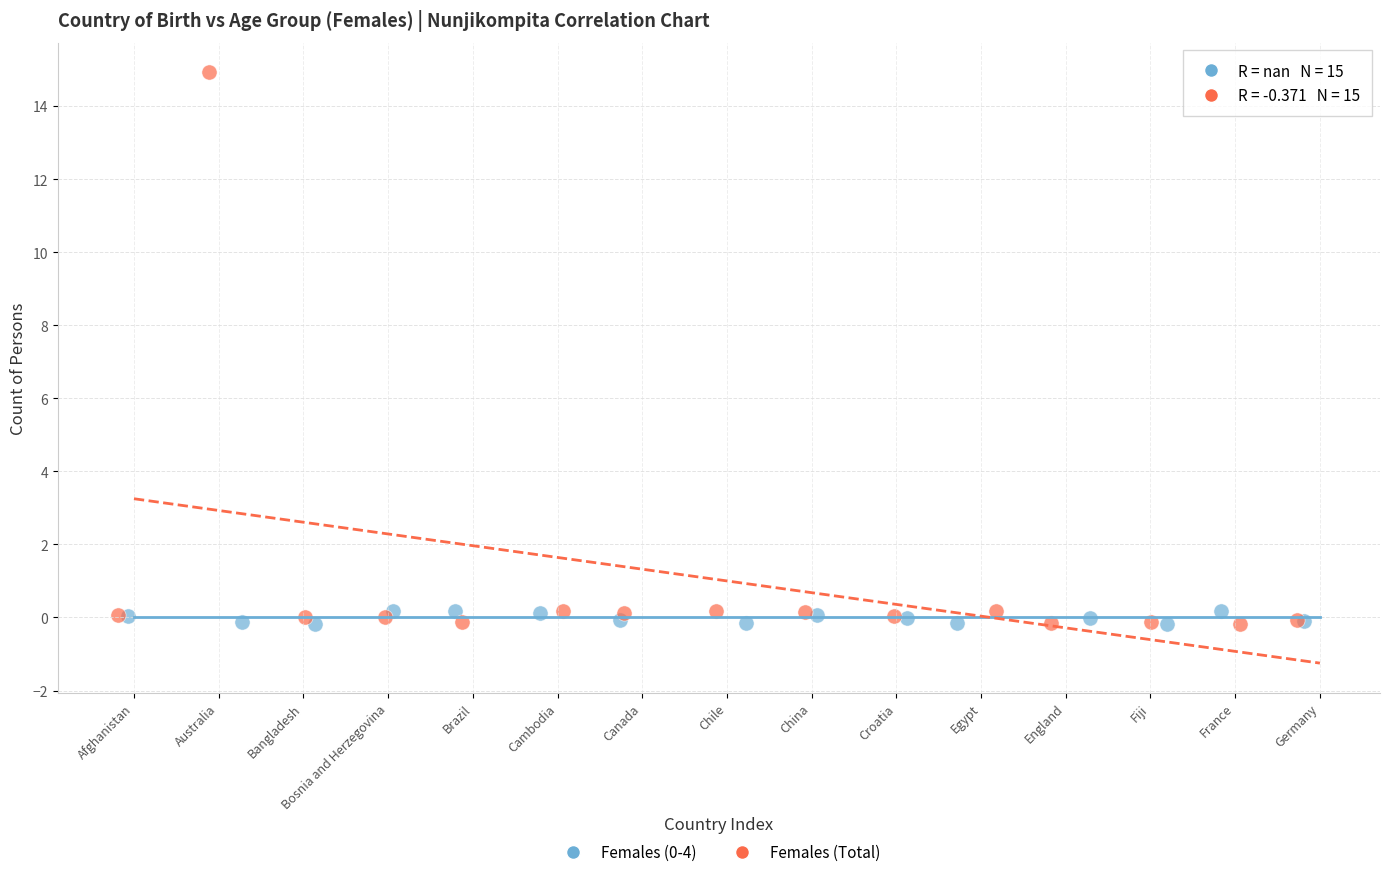

Which series has the widest spread of Y values?

Females (Total)